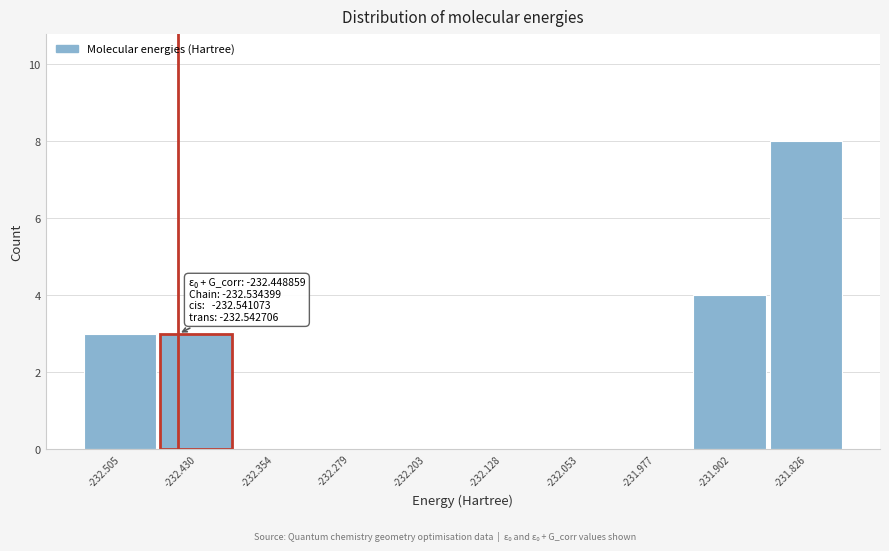

Over which range of the x-axis is the bar tallest?

-231.86 to -231.79